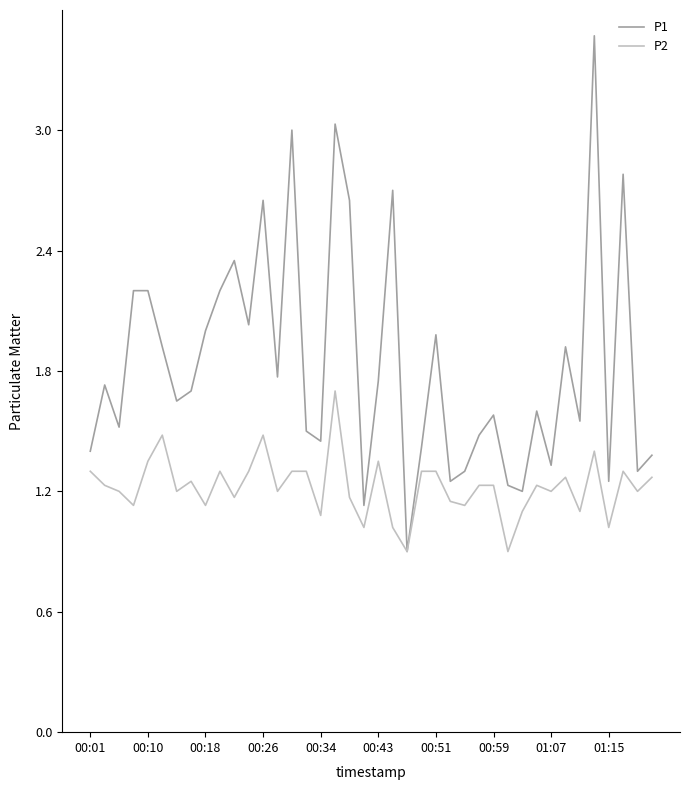

List the series in order of their peak value, lowest first.

P2, P1